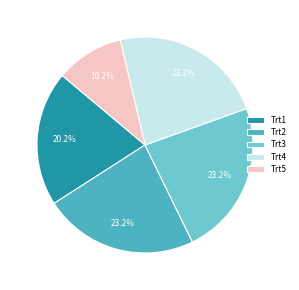

Is the sum of Trt1 and Trt3 greater than half?

No